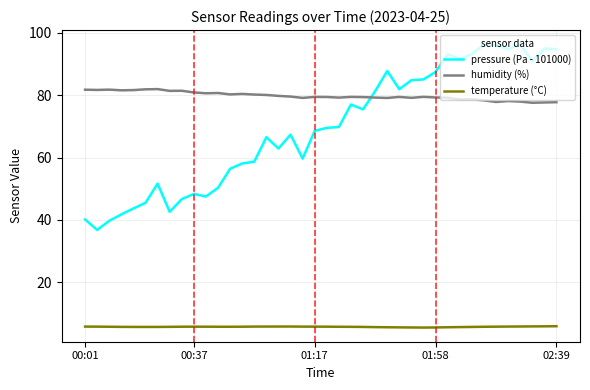

What is the difference between the maximum and minimum values in the humidity (%) series?

4.4